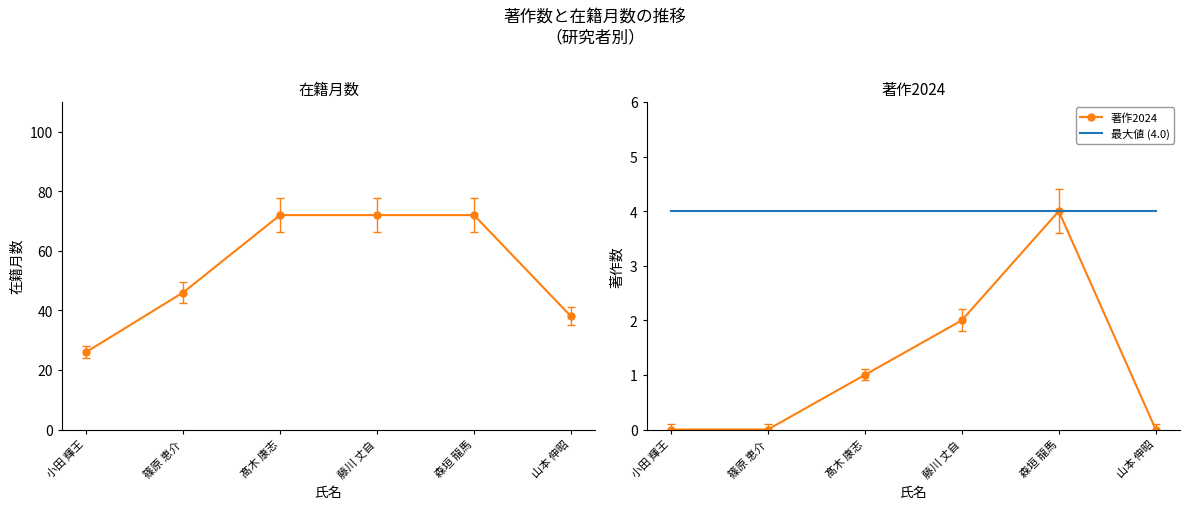

Where is the first local maximum for 著作2024?

森垣 龍馬